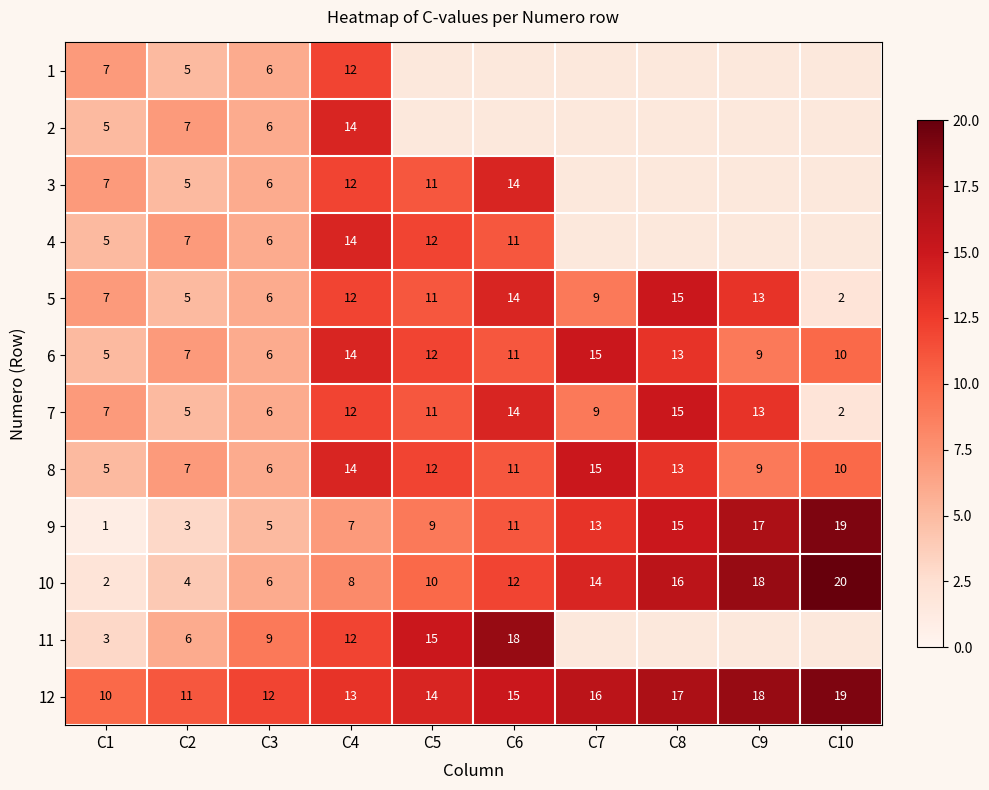

At how many categories does at least one series exceed 5?

10